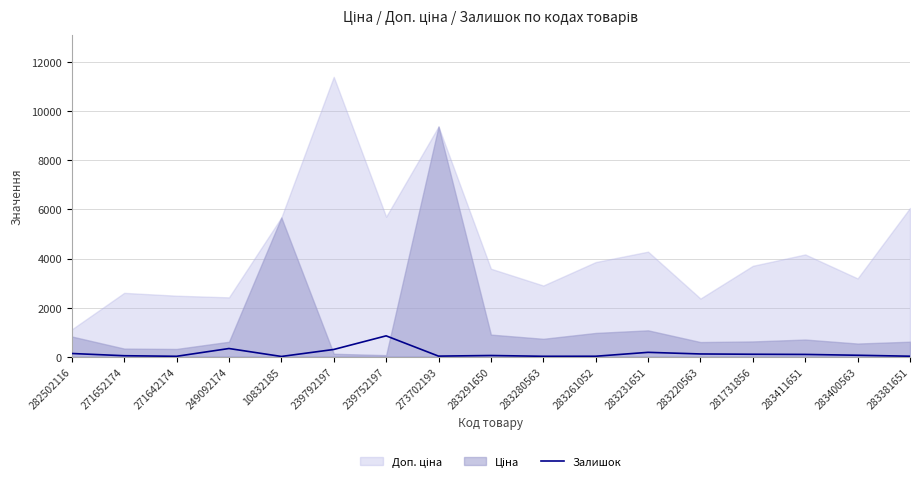

Where is the first local maximum?

249092174